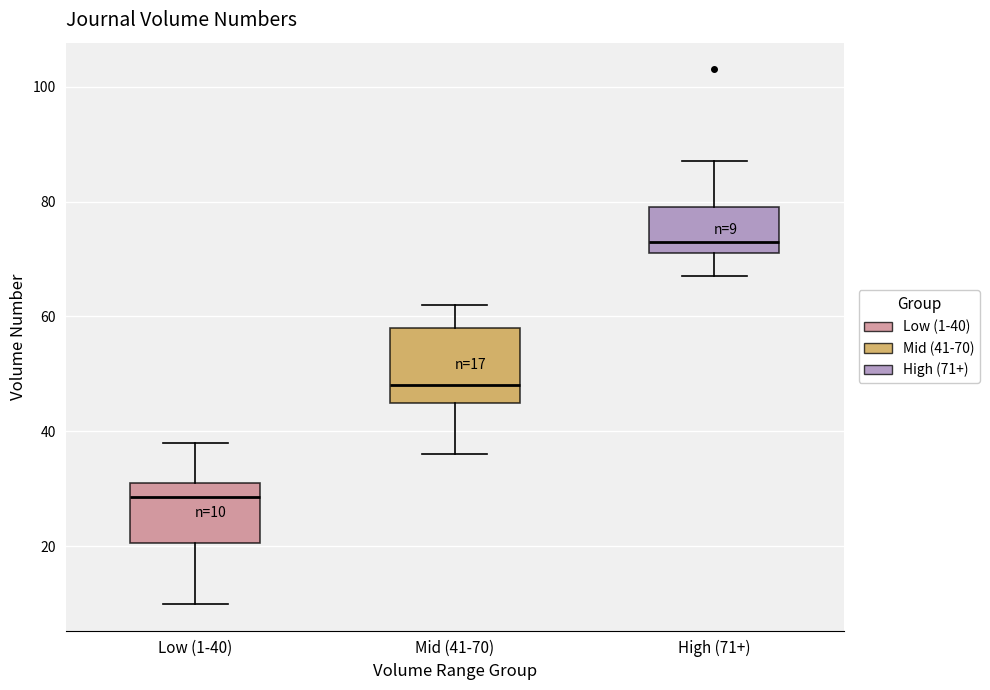

Which box has the highest median line?

High (71+)